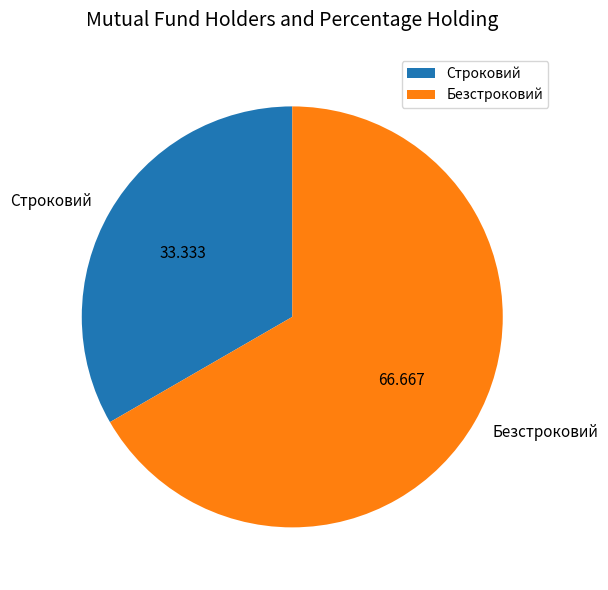

Between Безстроковий and Строковий, which is larger?

Безстроковий